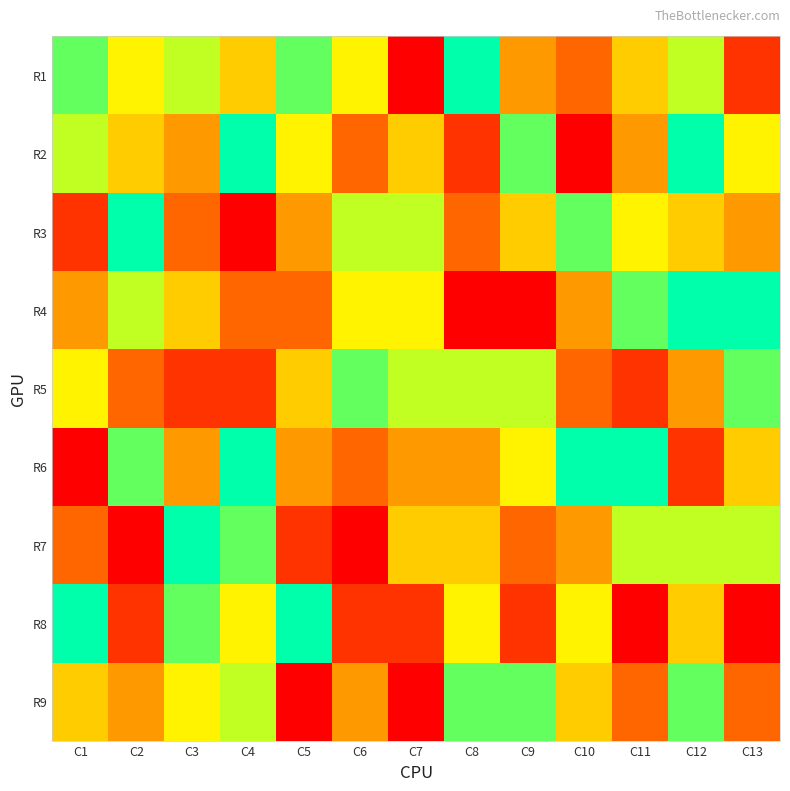

Reading right to left, transcribe all the data shown in this chart.

R1: C13=2	C12=7	C11=5	C10=3	C9=4	C8=9	C7=1	C6=6	C5=8	C4=5	C3=7	C2=6	C1=8
R2: C13=6	C12=9	C11=4	C10=1	C9=8	C8=2	C7=5	C6=3	C5=6	C4=9	C3=4	C2=5	C1=7
R3: C13=4	C12=5	C11=6	C10=8	C9=5	C8=3	C7=7	C6=7	C5=4	C4=1	C3=3	C2=9	C1=2
R4: C13=9	C12=9	C11=8	C10=4	C9=1	C8=1	C7=6	C6=6	C5=3	C4=3	C3=5	C2=7	C1=4
R5: C13=8	C12=4	C11=2	C10=3	C9=7	C8=7	C7=7	C6=8	C5=5	C4=2	C3=2	C2=3	C1=6
R6: C13=5	C12=2	C11=9	C10=9	C9=6	C8=4	C7=4	C6=3	C5=4	C4=9	C3=4	C2=8	C1=1
R7: C13=7	C12=7	C11=7	C10=4	C9=3	C8=5	C7=5	C6=1	C5=2	C4=8	C3=9	C2=1	C1=3
R8: C13=1	C12=5	C11=1	C10=6	C9=2	C8=6	C7=2	C6=2	C5=9	C4=6	C3=8	C2=2	C1=9
R9: C13=3	C12=8	C11=3	C10=5	C9=8	C8=8	C7=1	C6=4	C5=1	C4=7	C3=6	C2=4	C1=5